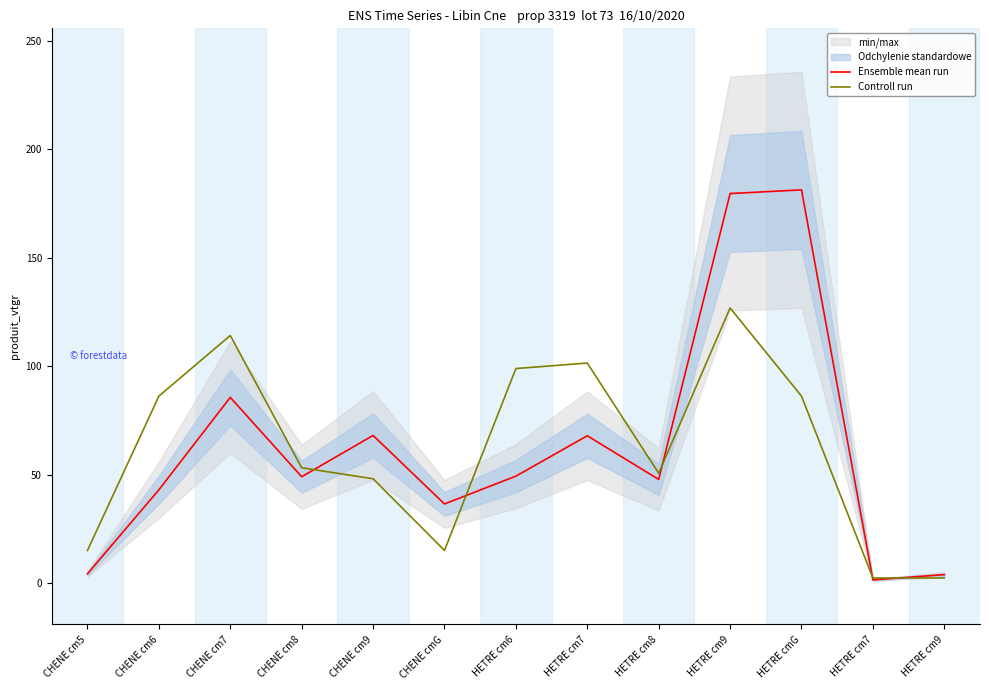

Reading left to right, transcribe all the data shown in this chart.

Ensemble mean run: CHENE cm5=4.5	CHENE cm6=43.1	CHENE cm7=85.7	CHENE cm8=49.2	CHENE cm9=68.2	CHENE cmG=36.6	HETRE cm6=49.4	HETRE cm7=68.0	HETRE cm8=47.9	HETRE cm9=179.6	HETRE cmG=181.3	HETRE cm7=1.6	HETRE cm9=4.1
Controll run: CHENE cm5=15.2	CHENE cm6=86.3	CHENE cm7=114.2	CHENE cm8=53.3	CHENE cm9=48.2	CHENE cmG=15.2	HETRE cm6=99.0	HETRE cm7=101.5	HETRE cm8=50.8	HETRE cm9=126.9	HETRE cmG=86.3	HETRE cm7=2.5	HETRE cm9=2.5